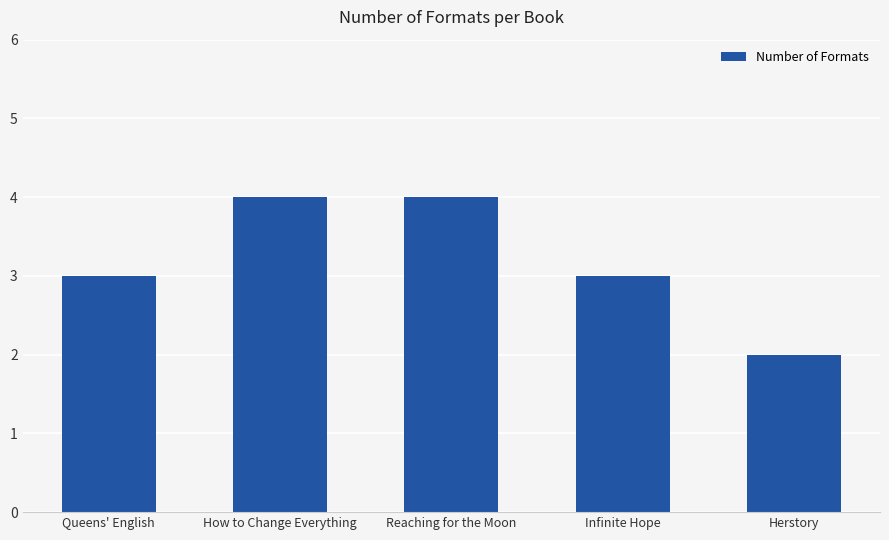

How many categories are shown in the chart?

5